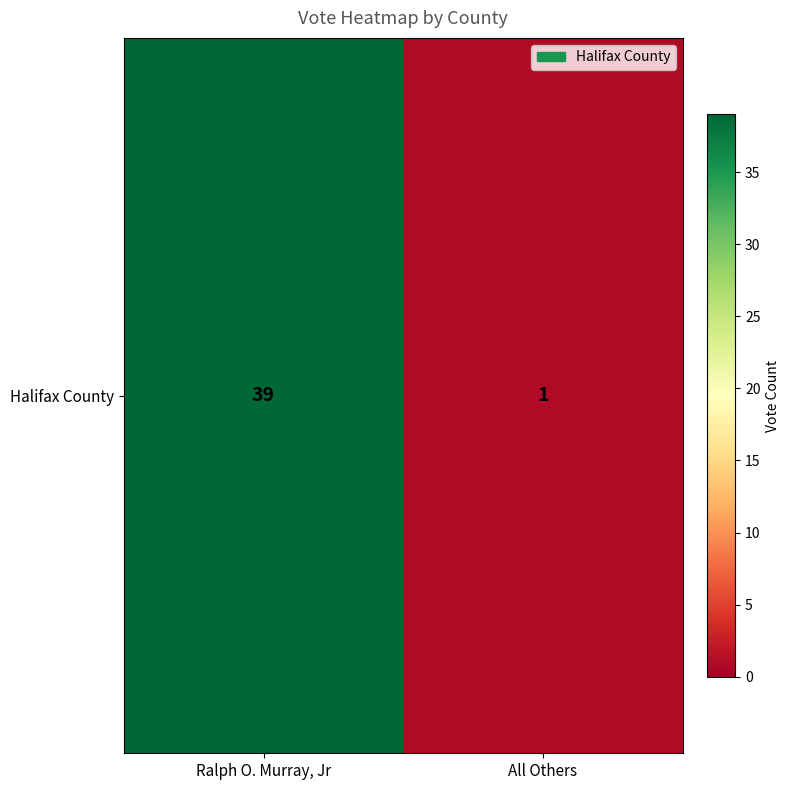

The value at Ralph O. Murray, Jr is 39. True or false?

True